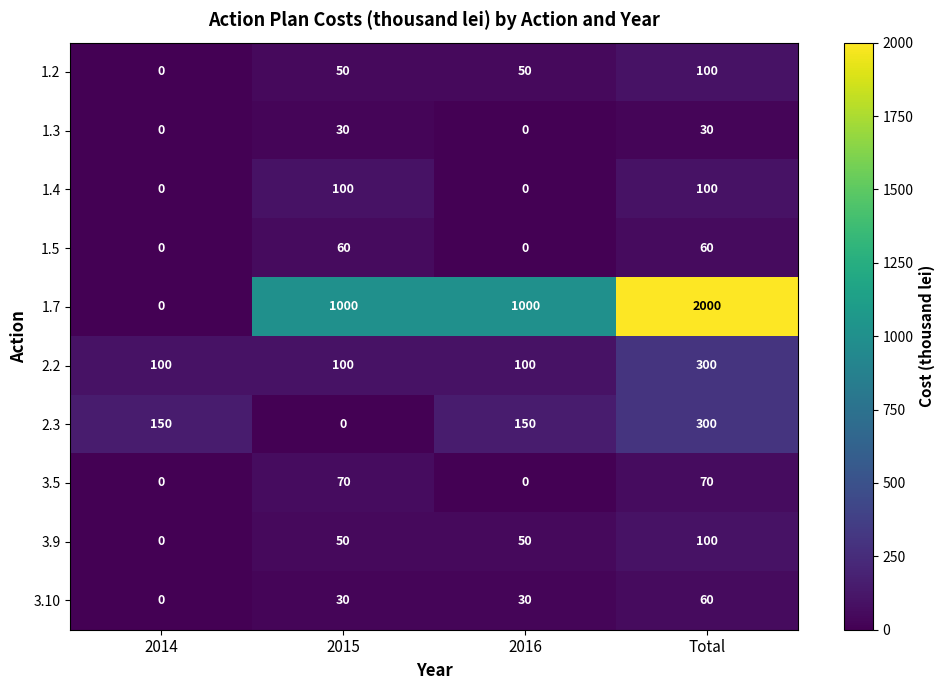

What is the difference between the second highest and minimum values in the 1.4 series?

100